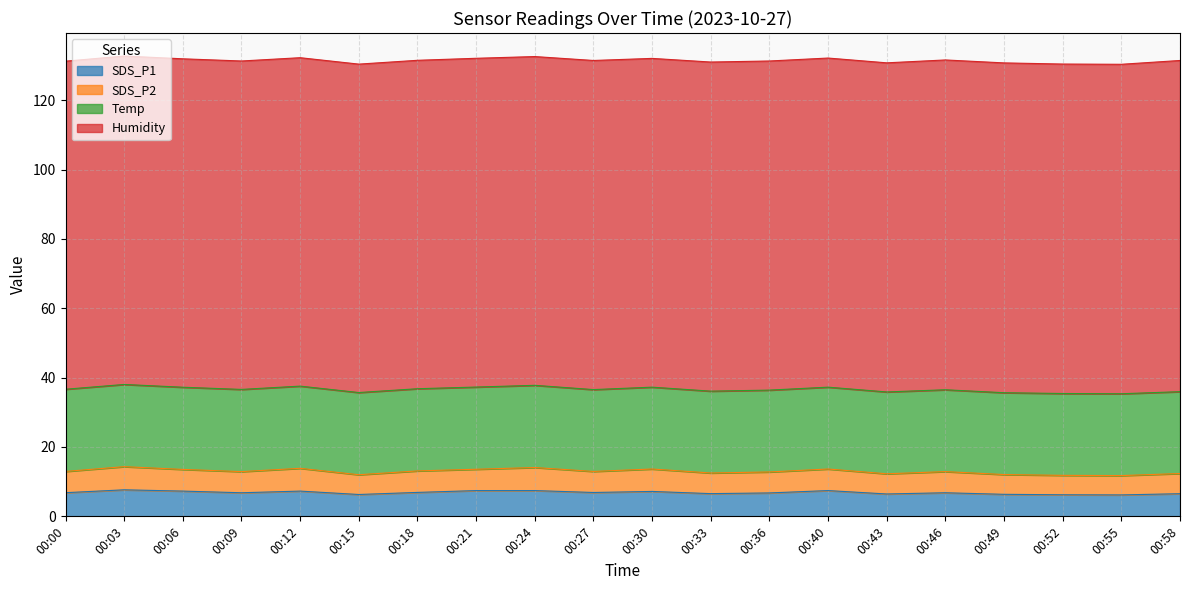

Which series changed the most between 00:15 and 00:18?

SDS_P1